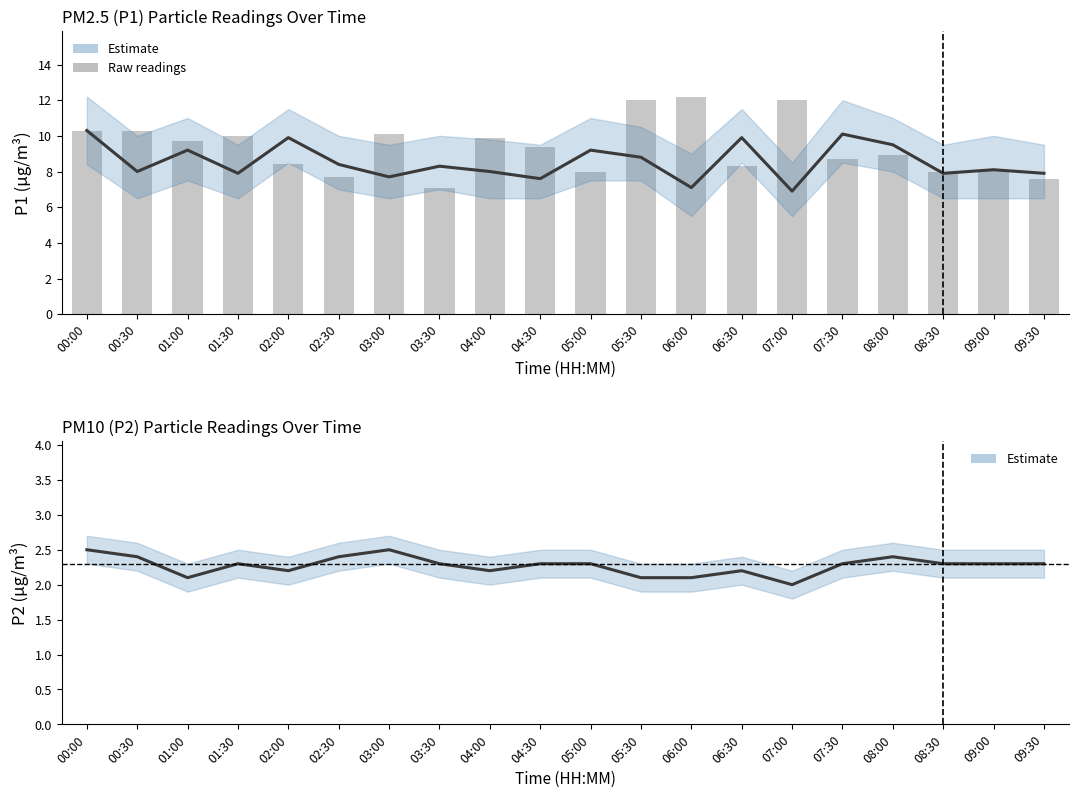

Where does the P1 series first go above 8?

00:00